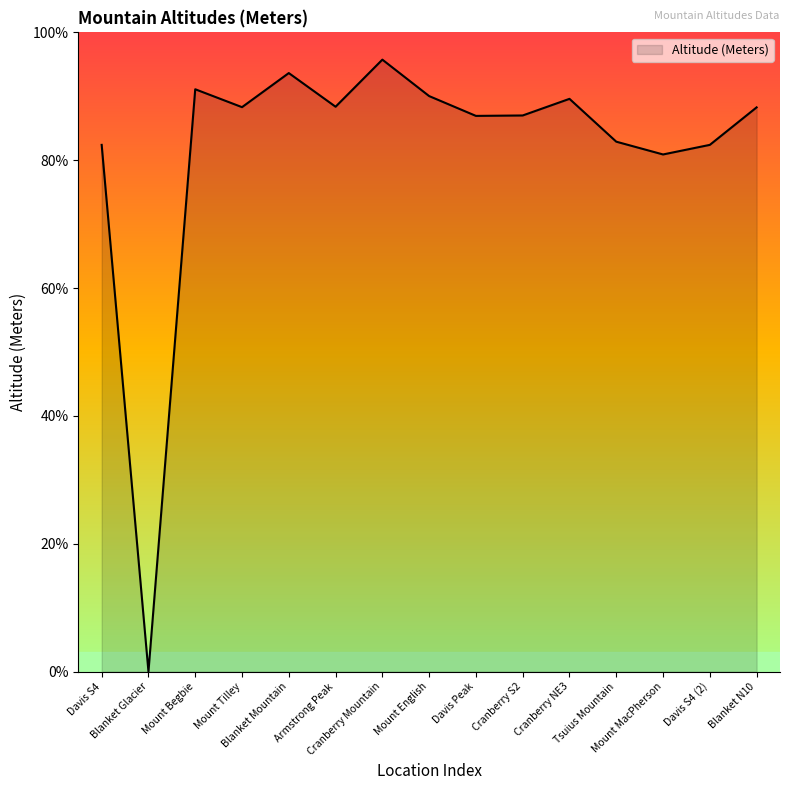

What is the difference between the maximum and minimum values?

95.7